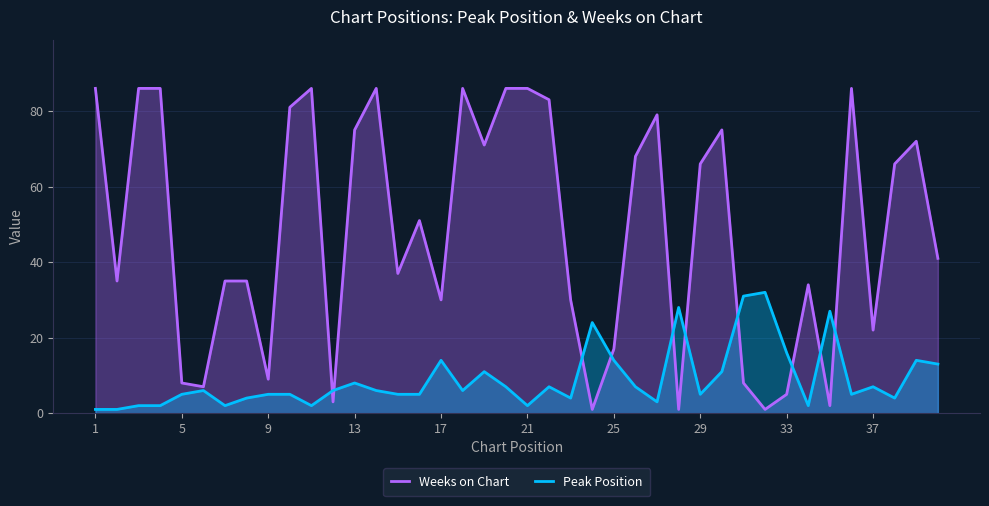

What is the maximum value for Peak Position?

32